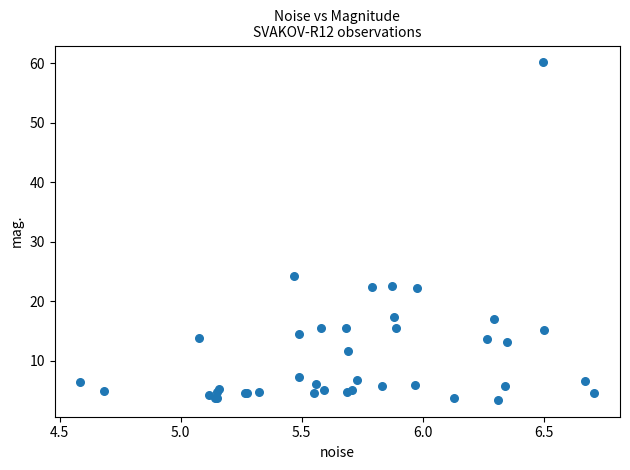

What Y value in the scatter plot is closest to 31?

24.2